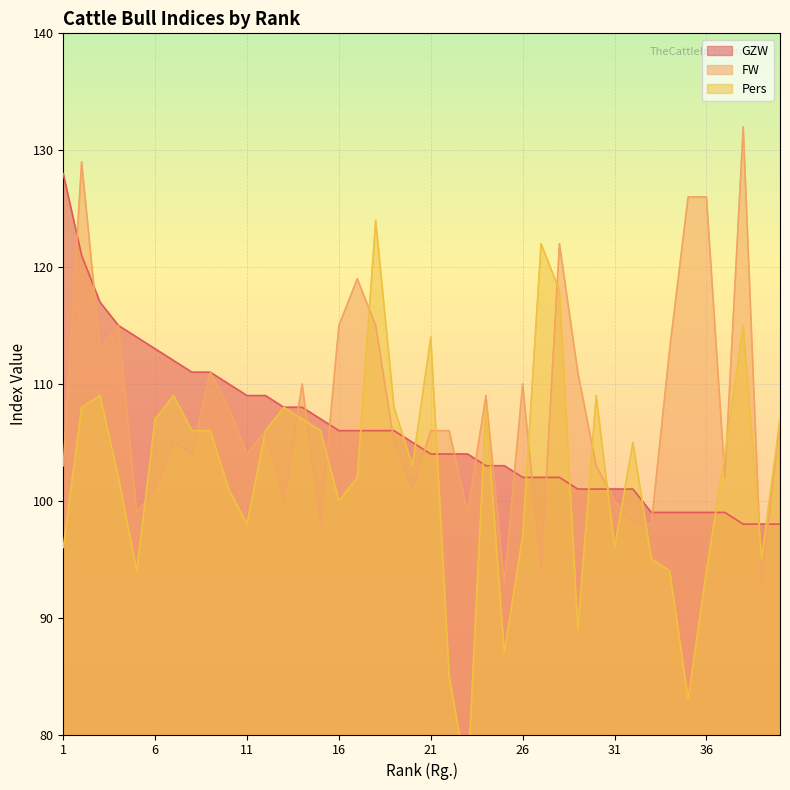

At which category does FW reach its first local peak?

2